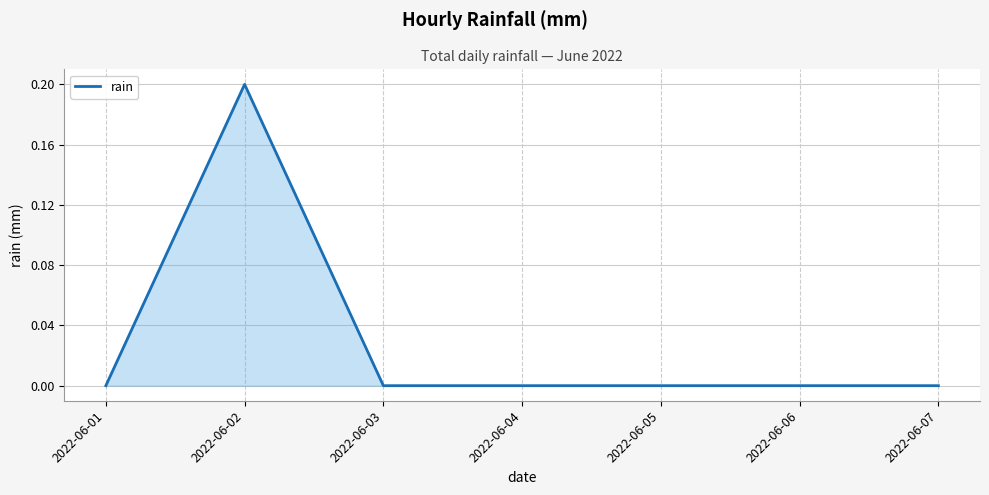

How many lines are shown in the chart?

1